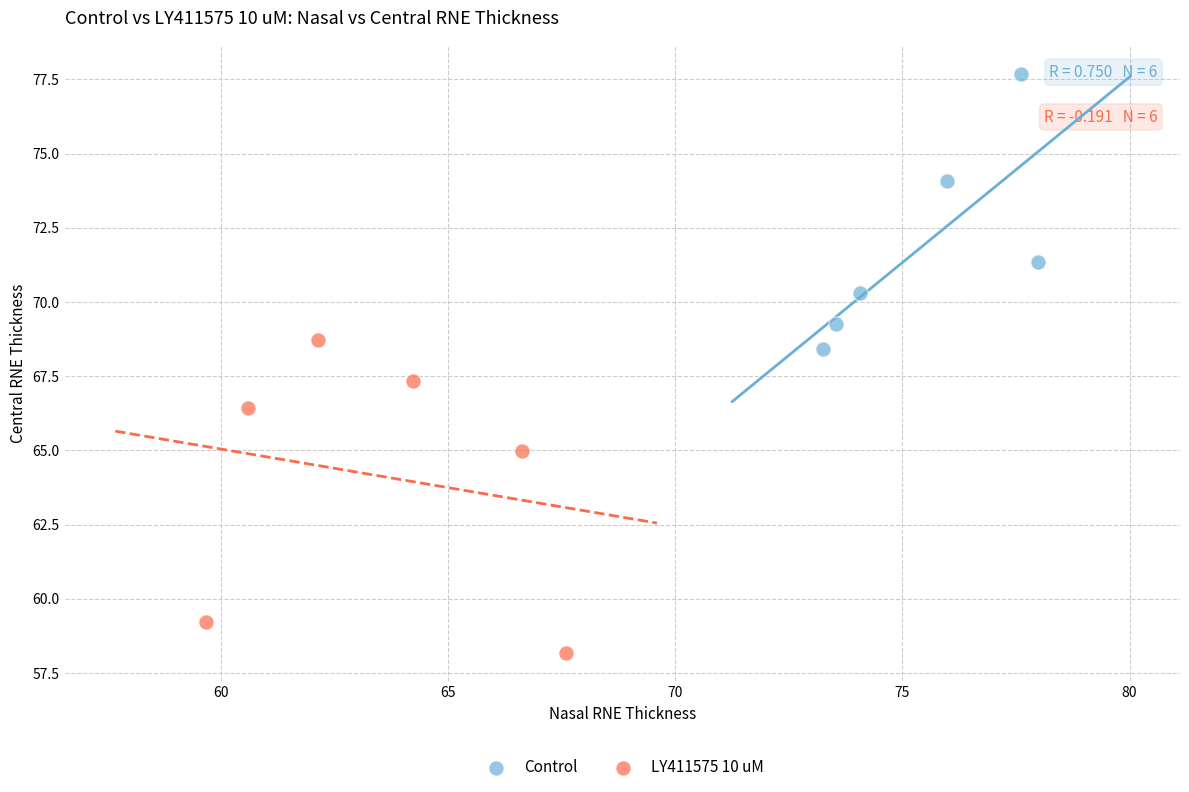

Which series contains the highest Y value?

Control